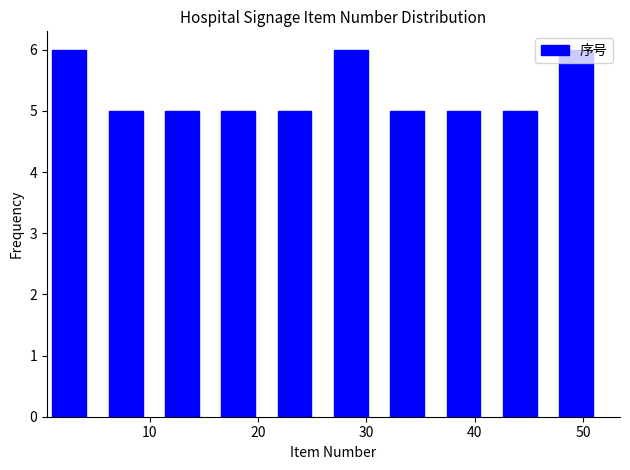

Reading left to right, list every bar in this chart as the range it spans on the x-axis followed by its height. Neither the bar edges nor the heights are printed on the chart, so give them approximately, as read against the axes.

1.0 to 6.2: 6
6.2 to 11.4: 5
11.4 to 16.6: 5
16.6 to 21.8: 5
21.8 to 27.0: 5
27.0 to 32.2: 6
32.2 to 37.4: 5
37.4 to 42.6: 5
42.6 to 47.8: 5
47.8 to 53.0: 6